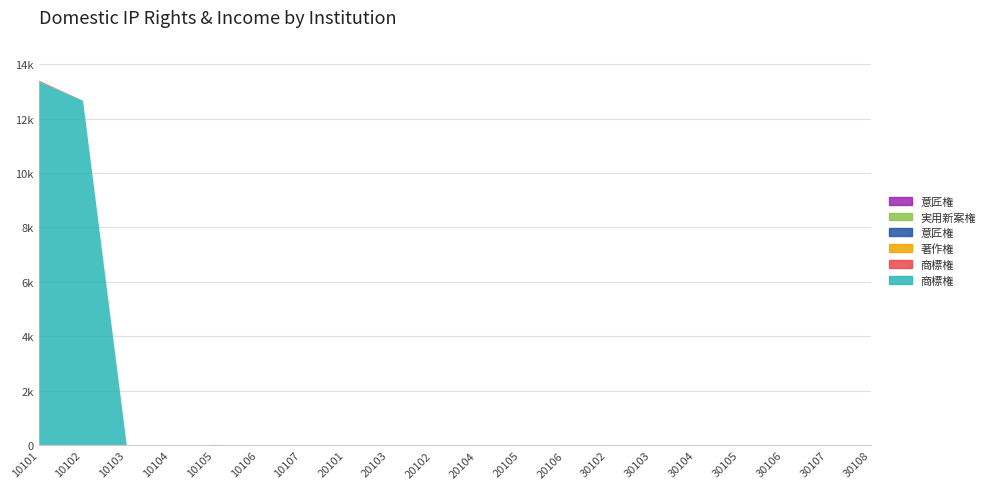

Count the 意匠権-権利数-国内-合計（契約別） values in the range 0 to 1.

19